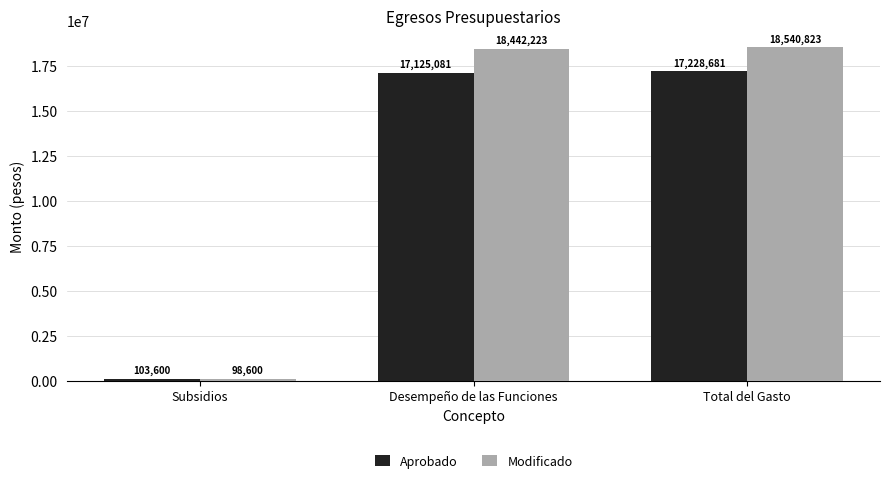

What is the total value across all series at Subsidios?

202200.0